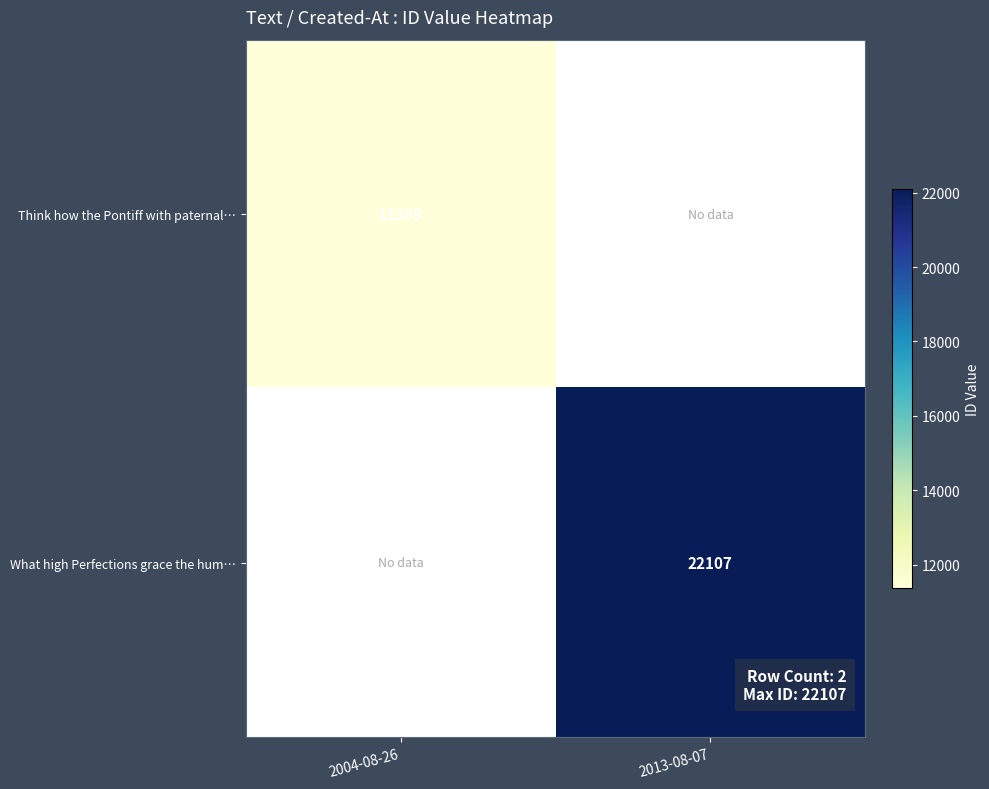

True or false: Think how the Pontiff with paternal… has a value of 11369 at 2004-08-26.

True